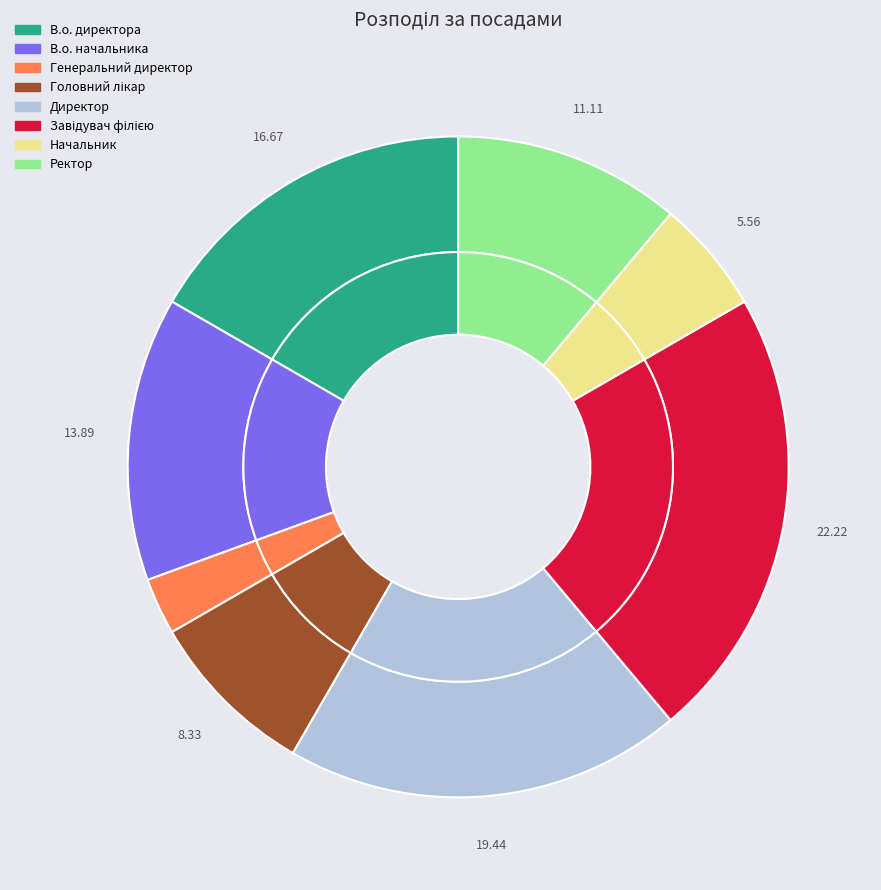

The Генеральний директор slice represents 14% of the pie. True or false?

False